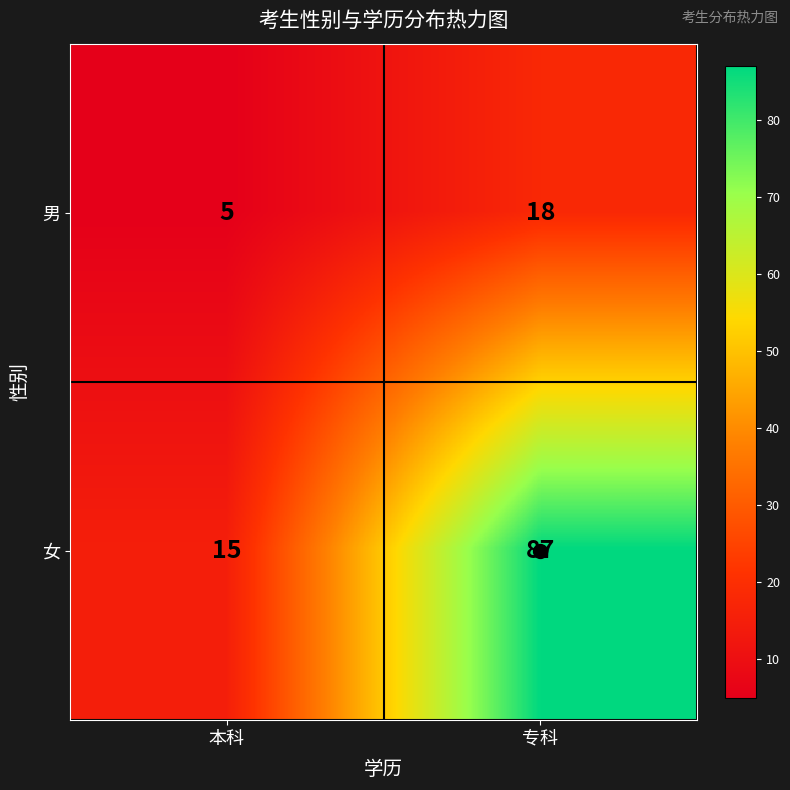

The value of 男 at 专科 is 10. True or false?

False